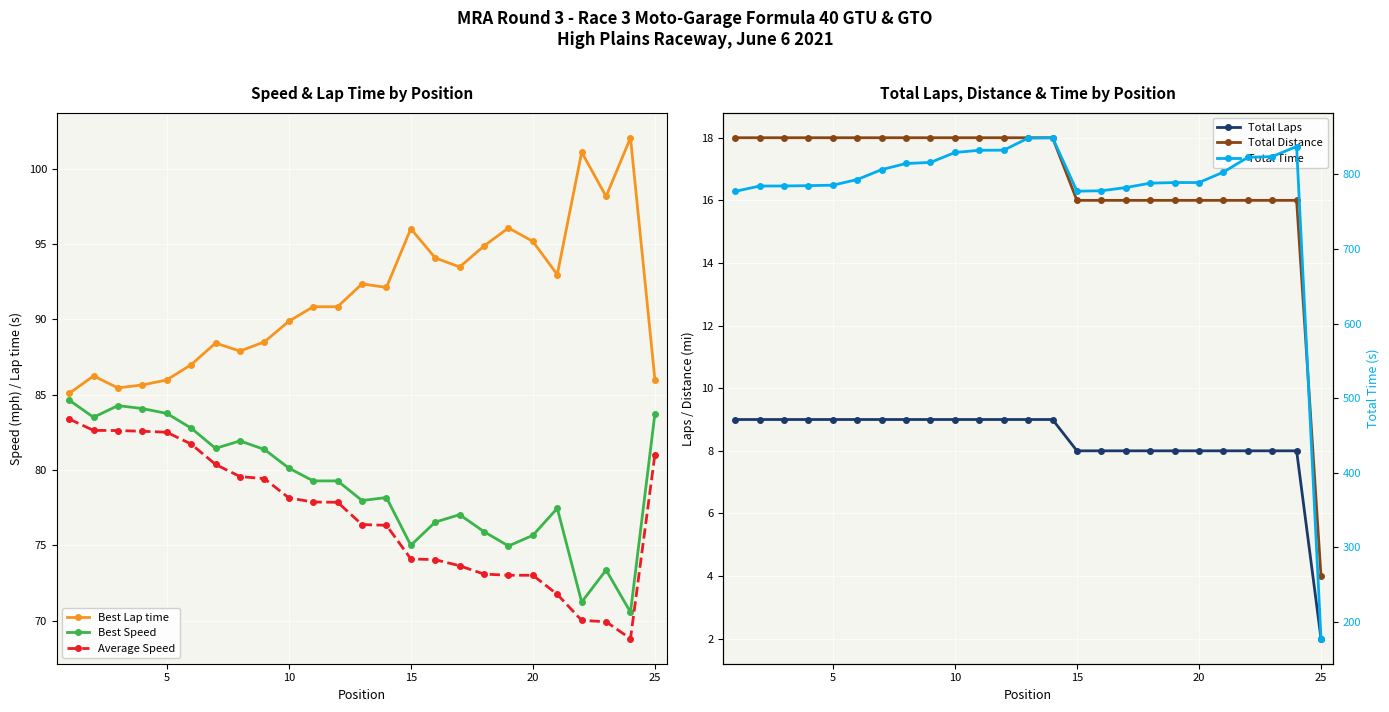

What is the sum of all Total Distance values?

416.0